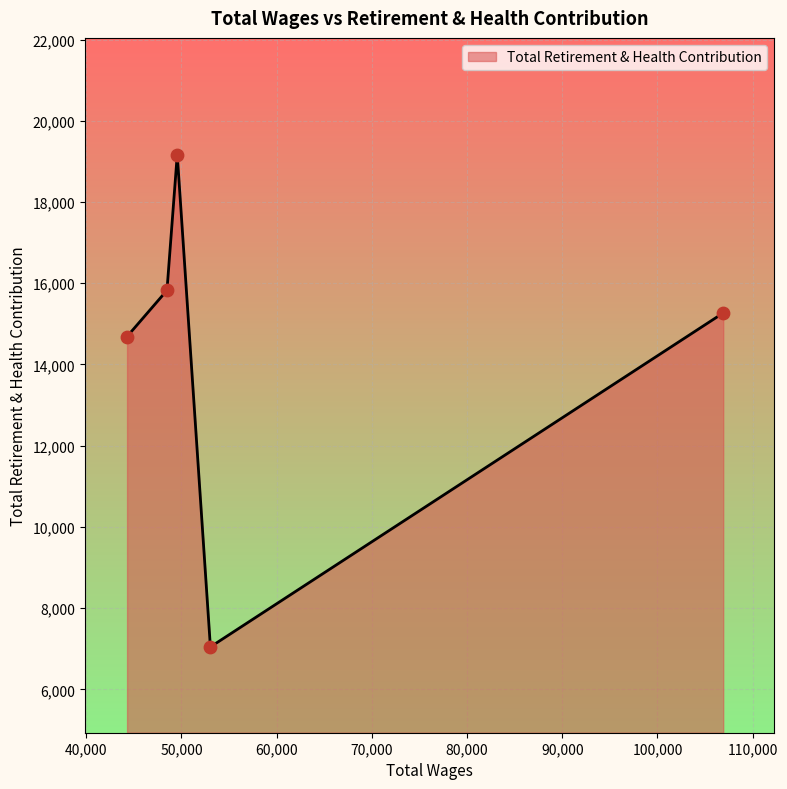

What is the difference between the maximum and minimum values?

12122